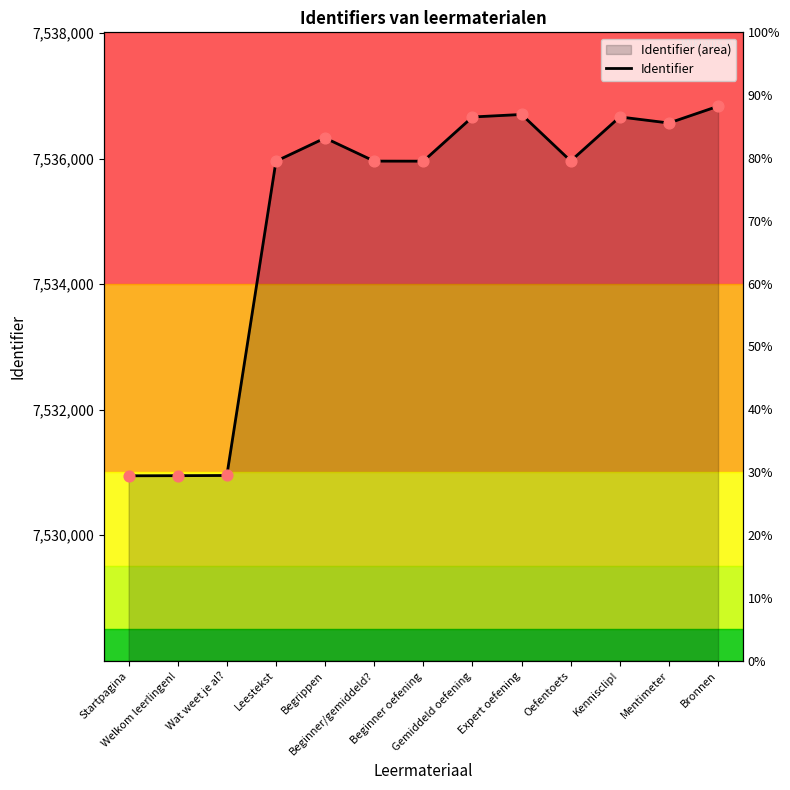

What is the ratio of the value at Leestekst to the value at Mentimeter?

1.0